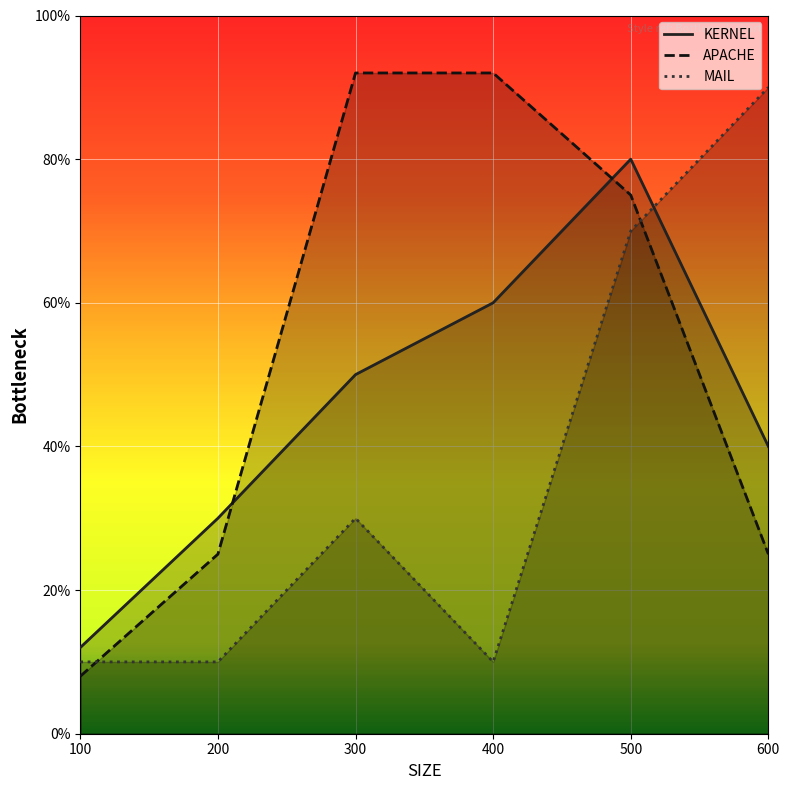

What are all the series names shown in the legend?

KERNEL, APACHE, MAIL